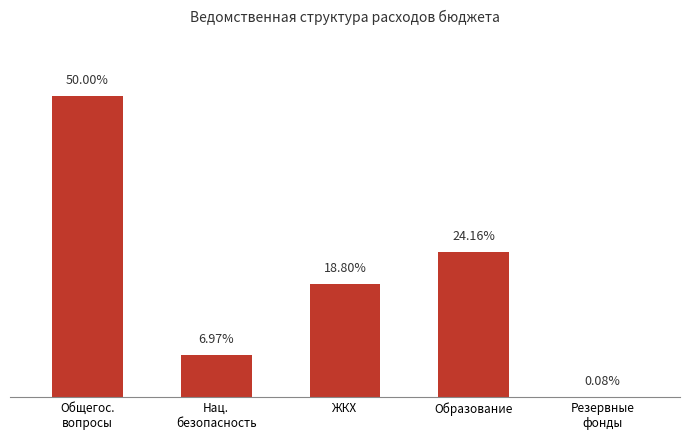

Which has a higher value, Нац.
безопасность or ЖКХ?

ЖКХ